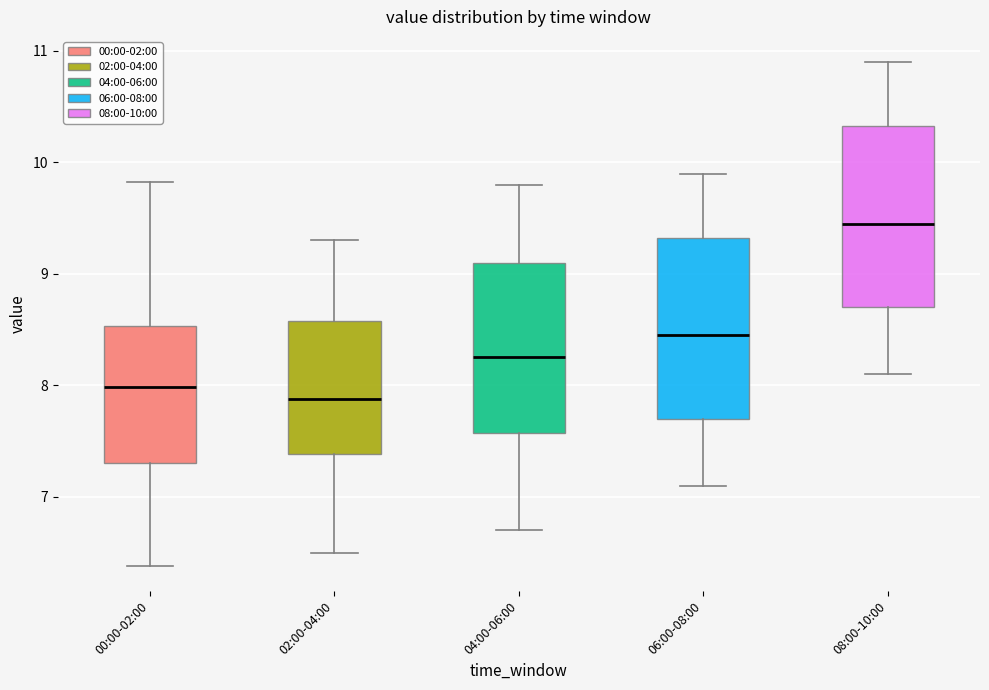

Where is the upper edge of the box for 00:00-02:00 on the y-axis? The values are not printed on the chart, so give them approximately, as read against the axis.

8.5